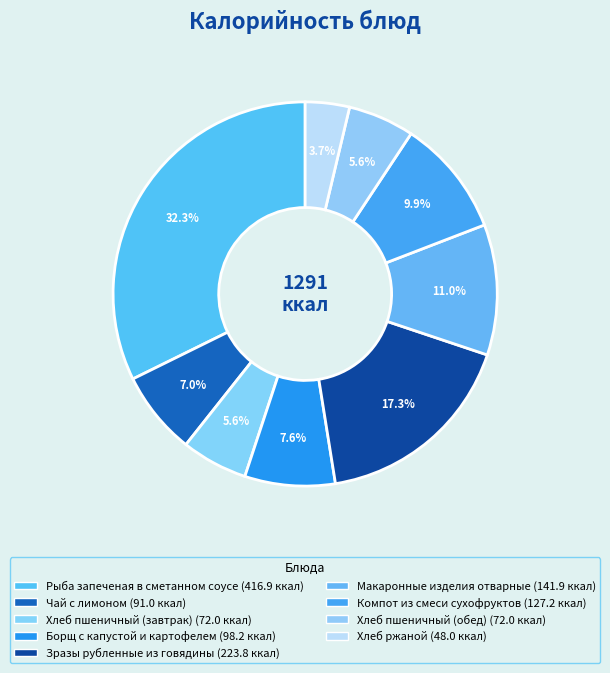

How many segments does this pie chart have?

9